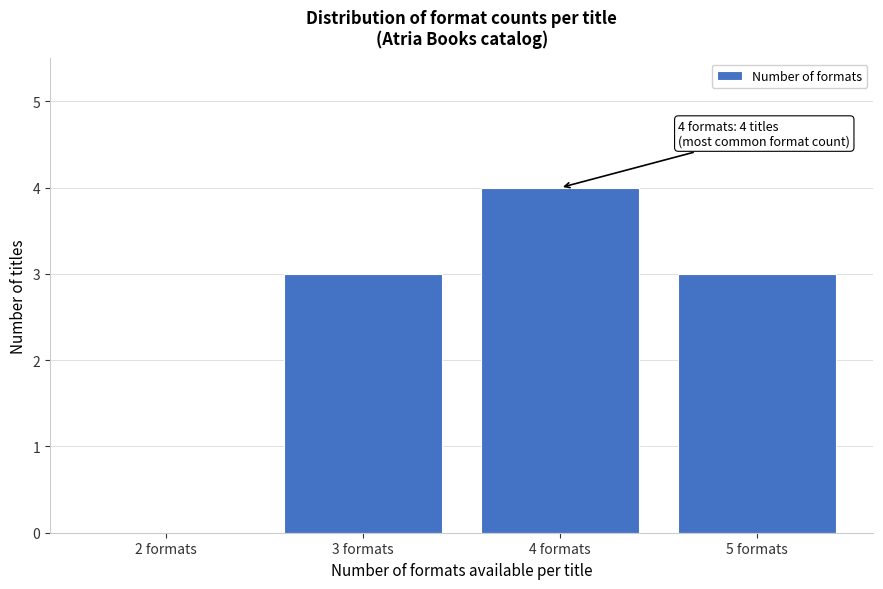

Reading left to right, extract all data points from this chart.

2 formats=0	3 formats=3	4 formats=4	5 formats=3